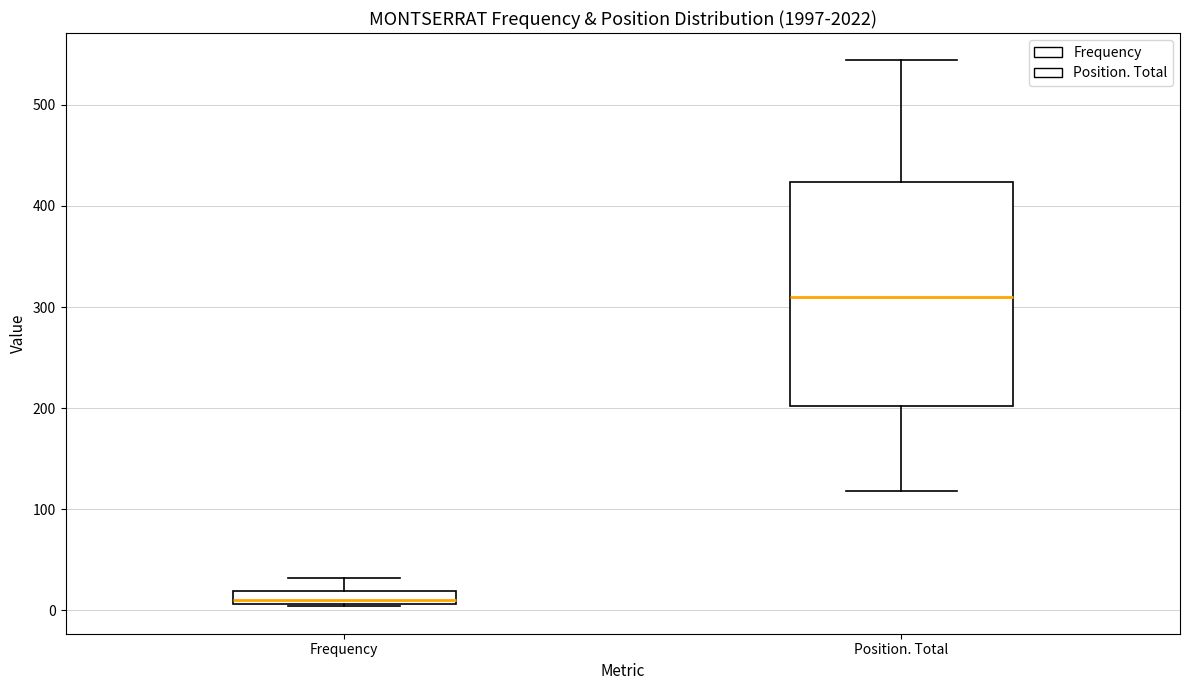

Comparing the boxes themselves (not the whiskers), which one is the tallest?

Position. Total